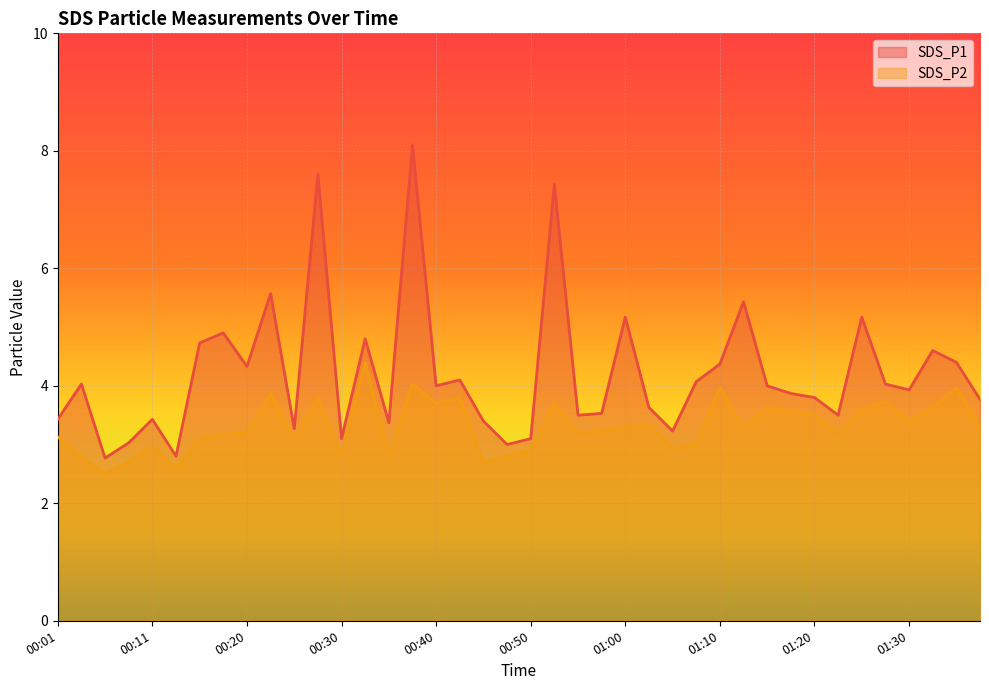

Which category has the highest value in the SDS_P1 line series?

15